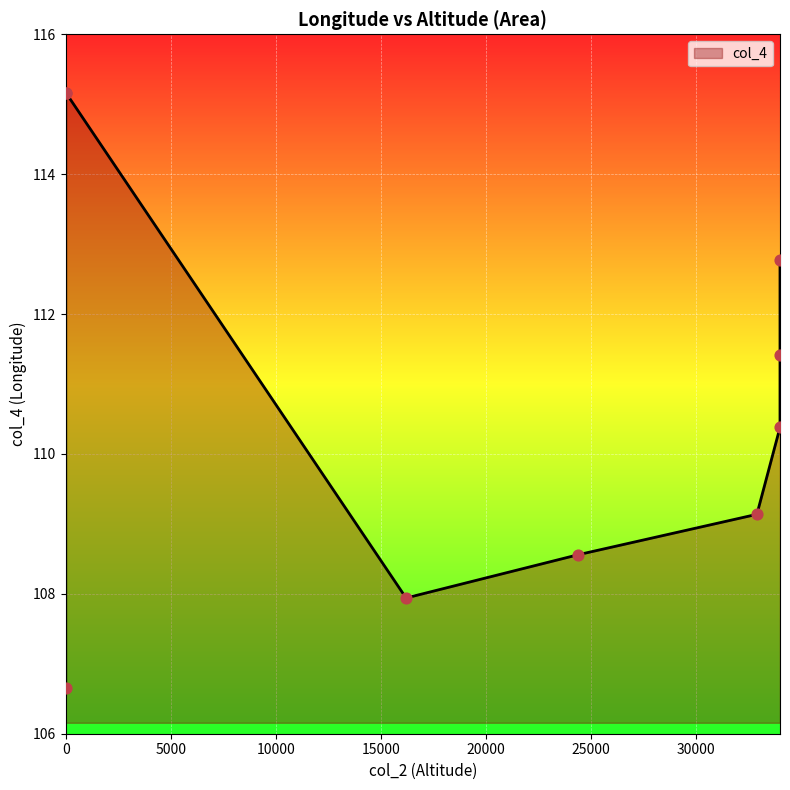

Approximately how many times larger is the value at 0 compared to 34000?

1.0